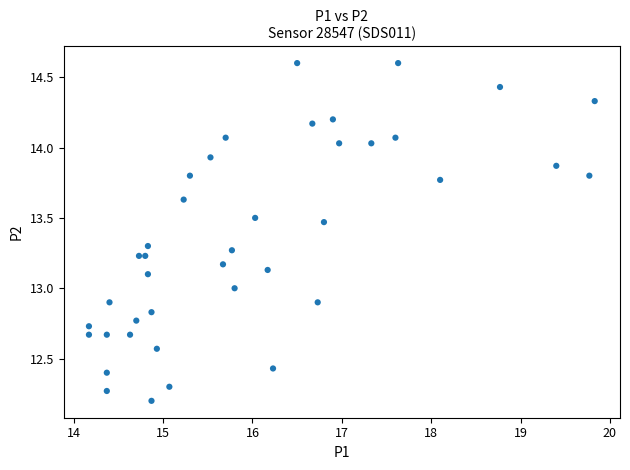

What is the range of Y values (max minus min)?

2.4